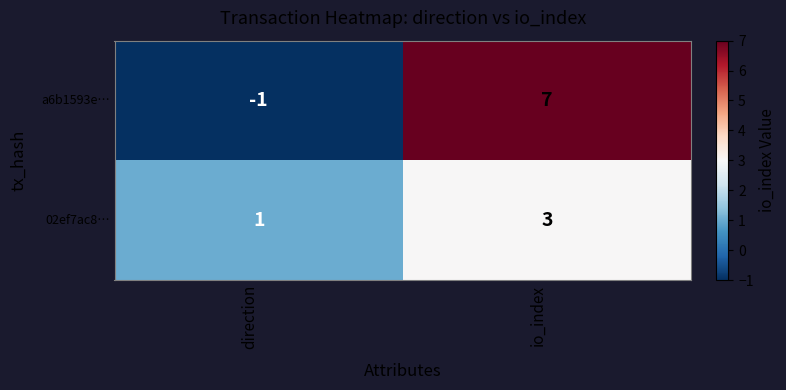

Count the number of categories in the chart.

2